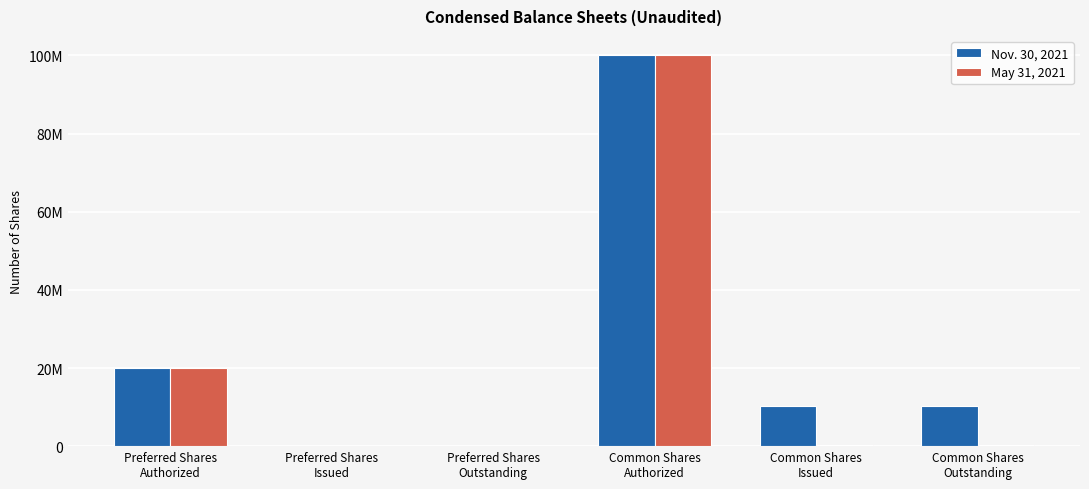

What is the label of the 5th bar from the left?

Common Shares
Issued